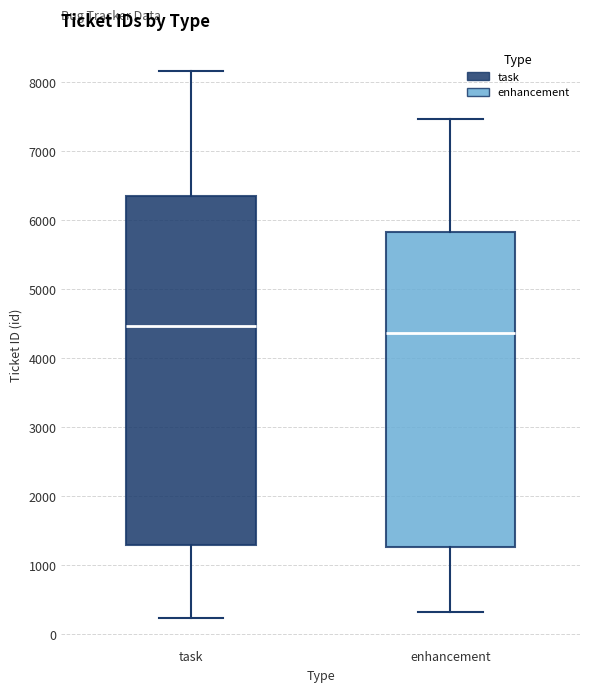

Reading left to right, read every box against the y-axis: the position of its median line, the range the box covers, and the ends of its whiskers. The values are not printed on the chart, so give them approximately, as read against the axis.

task: median 4500, box 1300 to 6400, whiskers 200 to 8200
enhancement: median 4400, box 1300 to 5800, whiskers 300 to 7500